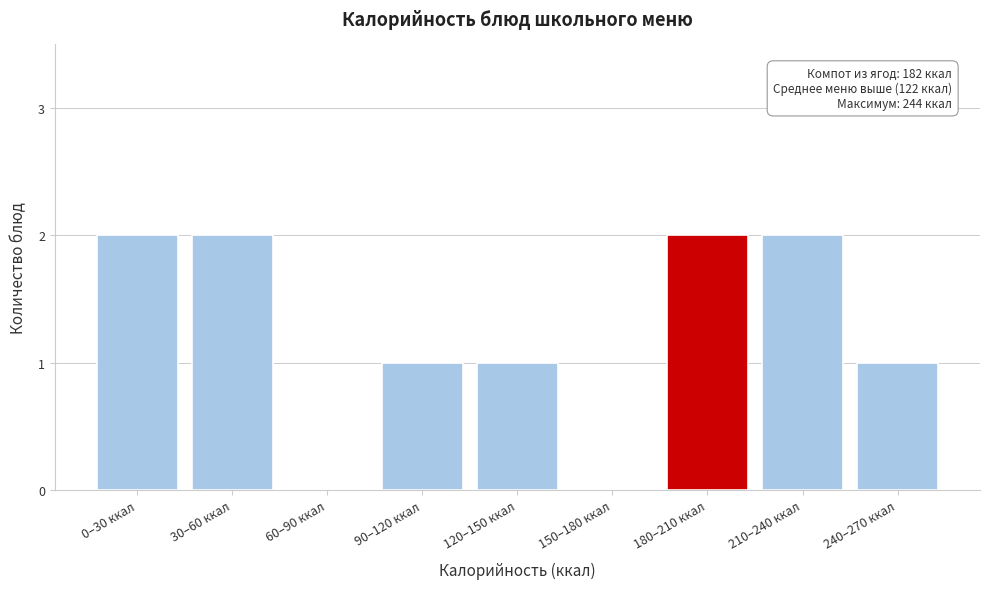

Reading right to left, extract all data points from this chart.

240–270 ккал=1	210–240 ккал=2	180–210 ккал=2	150–180 ккал=0	120–150 ккал=1	90–120 ккал=1	60–90 ккал=0	30–60 ккал=2	0–30 ккал=2